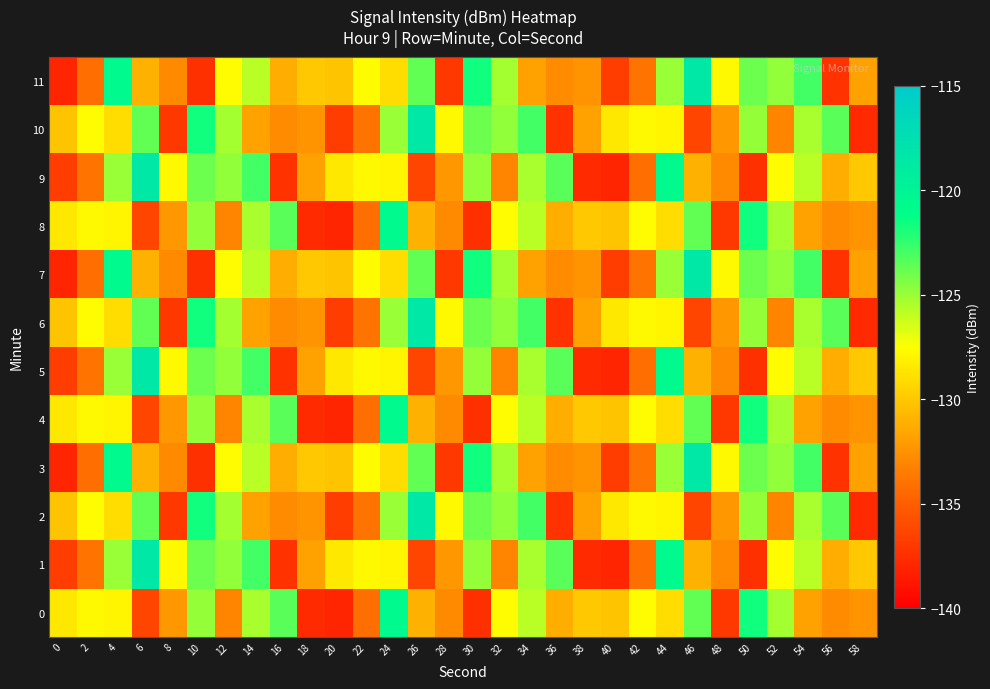

Reading left to right, what are all the values shown in this chart?

0: 0=-128.5	2=-127.7	4=-128.0	6=-136.3	8=-132.2	10=-124.9	12=-133.1	14=-125.4	16=-123.5	18=-137.7	20=-138.0	22=-134.2	24=-120.7	26=-131.0	28=-132.8	30=-137.4	32=-127.6	34=-125.8	36=-131.1	38=-130.0	40=-130.1	42=-127.6	44=-129.0	46=-123.6	48=-137.0	50=-121.7	52=-125.3	54=-131.8	56=-132.7	58=-132.5
1: 0=-136.7	2=-133.9	4=-125.0	6=-118.6	8=-127.7	10=-123.9	12=-124.8	14=-122.8	16=-137.3	18=-131.7	20=-128.5	22=-127.7	24=-128.0	26=-136.3	28=-132.2	30=-124.9	32=-133.1	34=-125.4	36=-123.5	38=-137.7	40=-138.0	42=-134.2	44=-120.7	46=-131.0	48=-132.8	50=-137.4	52=-127.6	54=-125.8	56=-131.1	58=-130.0
2: 0=-130.1	2=-127.6	4=-129.0	6=-123.6	8=-137.0	10=-121.7	12=-125.3	14=-131.8	16=-132.7	18=-132.5	20=-136.7	22=-133.9	24=-125.0	26=-118.6	28=-127.7	30=-123.9	32=-124.8	34=-122.8	36=-137.3	38=-131.7	40=-128.5	42=-127.7	44=-128.0	46=-136.3	48=-132.2	50=-124.9	52=-133.1	54=-125.4	56=-123.5	58=-137.7
3: 0=-138.0	2=-134.2	4=-120.7	6=-131.0	8=-132.8	10=-137.4	12=-127.6	14=-125.8	16=-131.1	18=-130.0	20=-130.1	22=-127.6	24=-129.0	26=-123.6	28=-137.0	30=-121.7	32=-125.3	34=-131.8	36=-132.7	38=-132.5	40=-136.7	42=-133.9	44=-125.0	46=-118.6	48=-127.7	50=-123.9	52=-124.8	54=-122.8	56=-137.3	58=-131.7
4: 0=-128.5	2=-127.7	4=-128.0	6=-136.3	8=-132.2	10=-124.9	12=-133.1	14=-125.4	16=-123.5	18=-137.7	20=-138.0	22=-134.2	24=-120.7	26=-131.0	28=-132.8	30=-137.4	32=-127.6	34=-125.8	36=-131.1	38=-130.0	40=-130.1	42=-127.6	44=-129.0	46=-123.6	48=-137.0	50=-121.7	52=-125.3	54=-131.8	56=-132.7	58=-132.5
5: 0=-136.7	2=-133.9	4=-125.0	6=-118.6	8=-127.7	10=-123.9	12=-124.8	14=-122.8	16=-137.3	18=-131.7	20=-128.5	22=-127.7	24=-128.0	26=-136.3	28=-132.2	30=-124.9	32=-133.1	34=-125.4	36=-123.5	38=-137.7	40=-138.0	42=-134.2	44=-120.7	46=-131.0	48=-132.8	50=-137.4	52=-127.6	54=-125.8	56=-131.1	58=-130.0
6: 0=-130.1	2=-127.6	4=-129.0	6=-123.6	8=-137.0	10=-121.7	12=-125.3	14=-131.8	16=-132.7	18=-132.5	20=-136.7	22=-133.9	24=-125.0	26=-118.6	28=-127.7	30=-123.9	32=-124.8	34=-122.8	36=-137.3	38=-131.7	40=-128.5	42=-127.7	44=-128.0	46=-136.3	48=-132.2	50=-124.9	52=-133.1	54=-125.4	56=-123.5	58=-137.7
7: 0=-138.0	2=-134.2	4=-120.7	6=-131.0	8=-132.8	10=-137.4	12=-127.6	14=-125.8	16=-131.1	18=-130.0	20=-130.1	22=-127.6	24=-129.0	26=-123.6	28=-137.0	30=-121.7	32=-125.3	34=-131.8	36=-132.7	38=-132.5	40=-136.7	42=-133.9	44=-125.0	46=-118.6	48=-127.7	50=-123.9	52=-124.8	54=-122.8	56=-137.3	58=-131.7
8: 0=-128.5	2=-127.7	4=-128.0	6=-136.3	8=-132.2	10=-124.9	12=-133.1	14=-125.4	16=-123.5	18=-137.7	20=-138.0	22=-134.2	24=-120.7	26=-131.0	28=-132.8	30=-137.4	32=-127.6	34=-125.8	36=-131.1	38=-130.0	40=-130.1	42=-127.6	44=-129.0	46=-123.6	48=-137.0	50=-121.7	52=-125.3	54=-131.8	56=-132.7	58=-132.5
9: 0=-136.7	2=-133.9	4=-125.0	6=-118.6	8=-127.7	10=-123.9	12=-124.8	14=-122.8	16=-137.3	18=-131.7	20=-128.5	22=-127.7	24=-128.0	26=-136.3	28=-132.2	30=-124.9	32=-133.1	34=-125.4	36=-123.5	38=-137.7	40=-138.0	42=-134.2	44=-120.7	46=-131.0	48=-132.8	50=-137.4	52=-127.6	54=-125.8	56=-131.1	58=-130.0
10: 0=-130.1	2=-127.6	4=-129.0	6=-123.6	8=-137.0	10=-121.7	12=-125.3	14=-131.8	16=-132.7	18=-132.5	20=-136.7	22=-133.9	24=-125.0	26=-118.6	28=-127.7	30=-123.9	32=-124.8	34=-122.8	36=-137.3	38=-131.7	40=-128.5	42=-127.7	44=-128.0	46=-136.3	48=-132.2	50=-124.9	52=-133.1	54=-125.4	56=-123.5	58=-137.7
11: 0=-138.0	2=-134.2	4=-120.7	6=-131.0	8=-132.8	10=-137.4	12=-127.6	14=-125.8	16=-131.1	18=-130.0	20=-130.1	22=-127.6	24=-129.0	26=-123.6	28=-137.0	30=-121.7	32=-125.3	34=-131.8	36=-132.7	38=-132.5	40=-136.7	42=-133.9	44=-125.0	46=-118.6	48=-127.7	50=-123.9	52=-124.8	54=-122.8	56=-137.3	58=-131.7